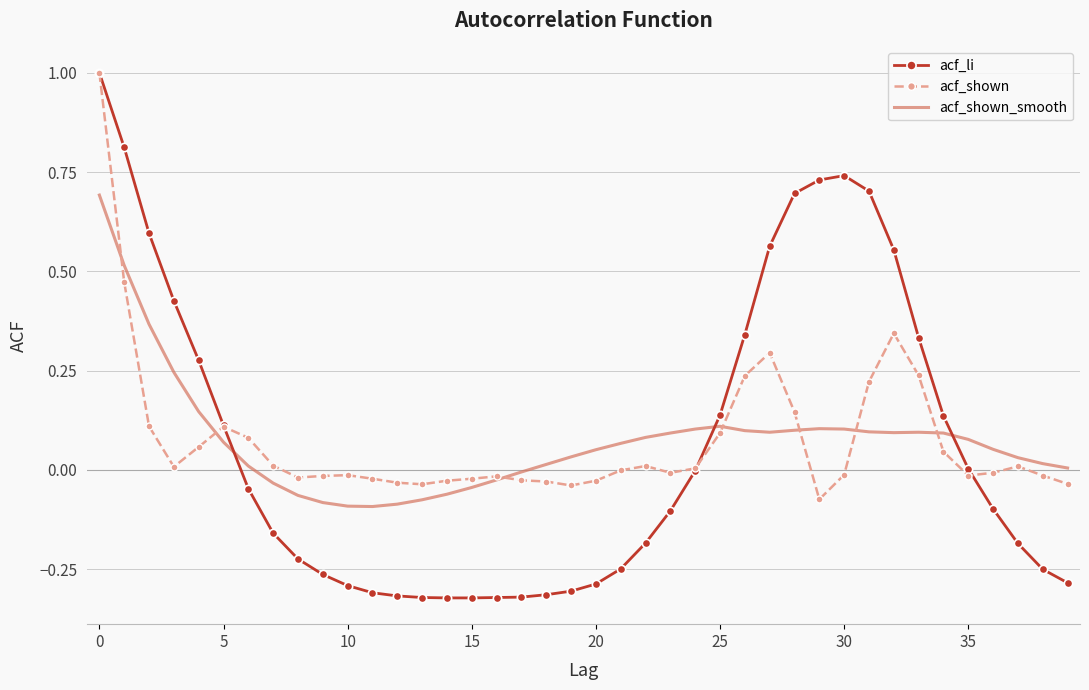

Which series has the widest spread of values?

acf_li